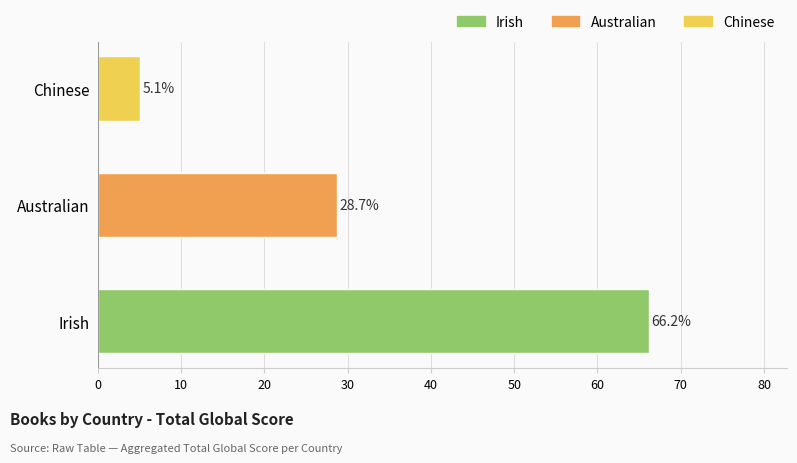

Is it true that the value at Australian is 45.4?

False